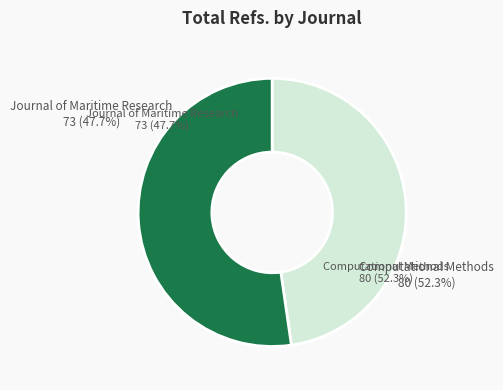

To the nearest percent, what is the difference between the largest and smallest slice percentages?

5%